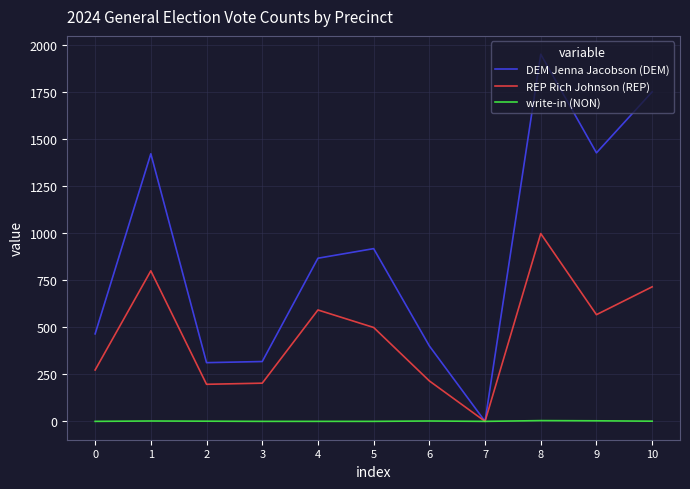

Between 3 and 9, which series saw the biggest shift?

DEM Jenna Jacobson (DEM)